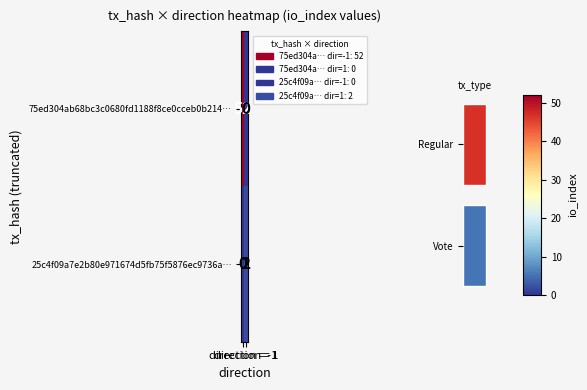

At how many categories does at least one series exceed 26?

1